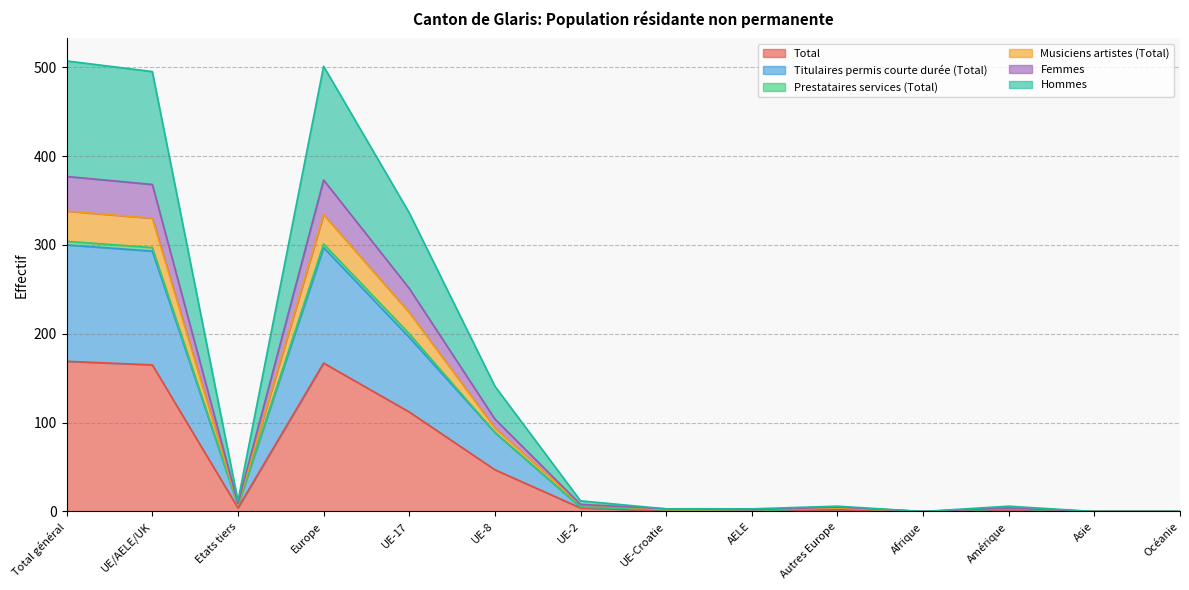

True or false: Musiciens artistes (Total) and Hommes cross at least once.

False